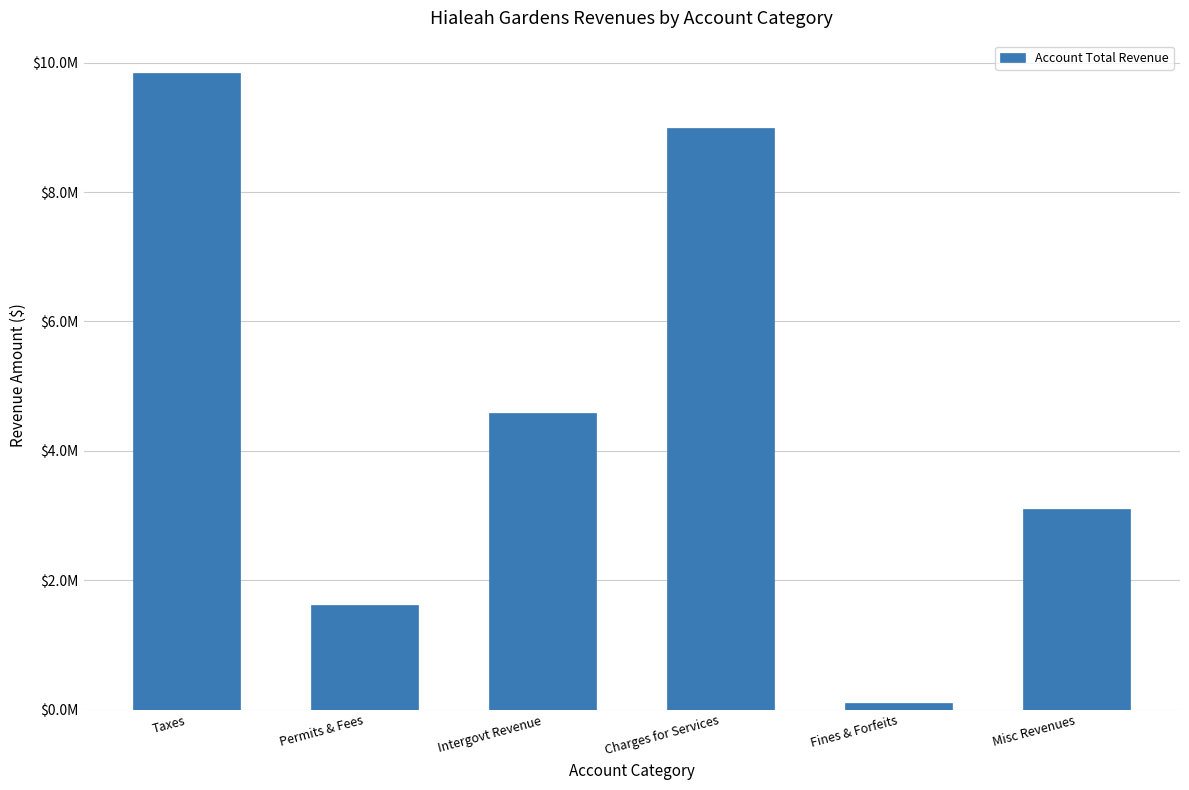

Are the bars horizontal?

No